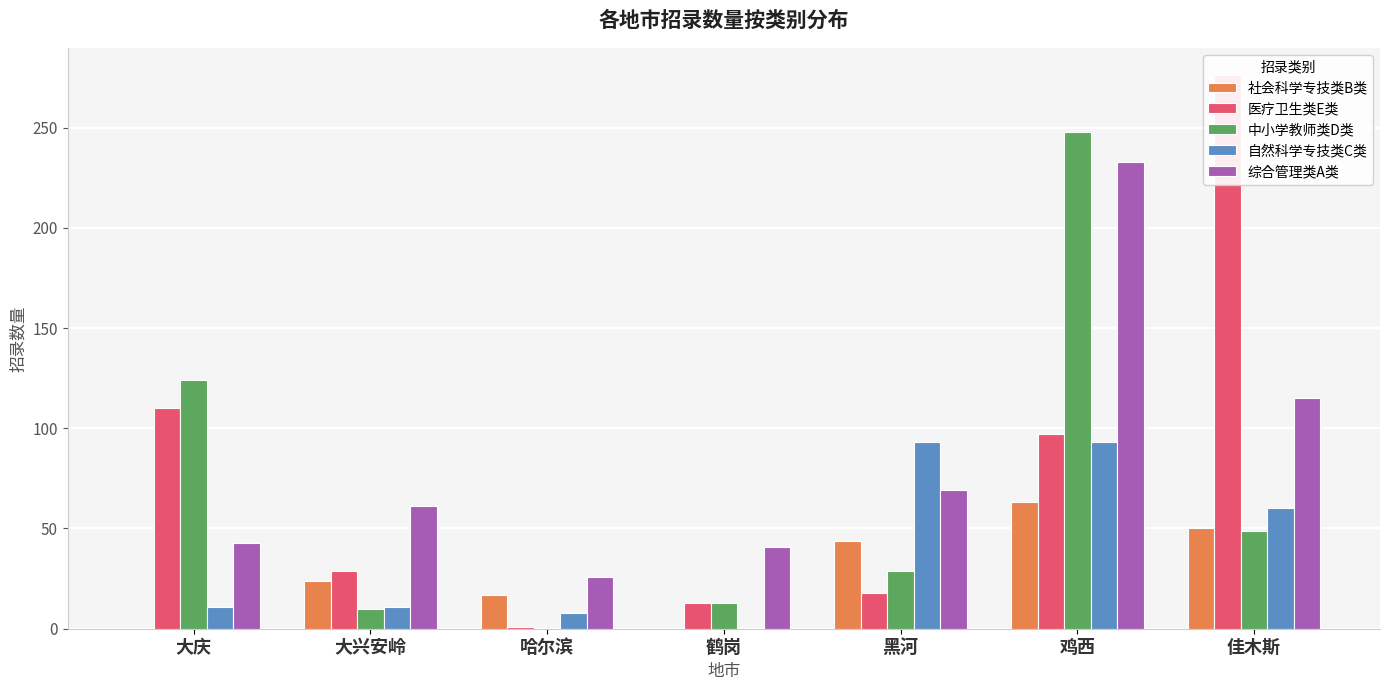

Which category has the lowest value across all series?

大庆